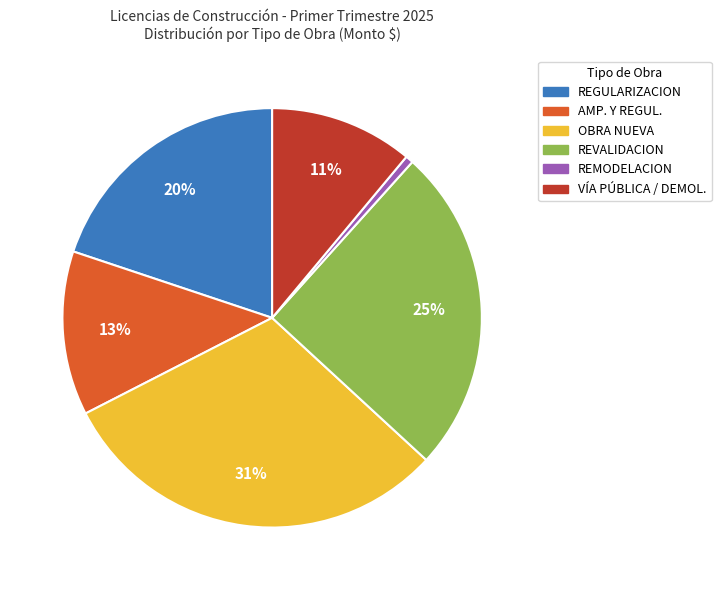

To the nearest percent, what is the average slice percentage?

17%